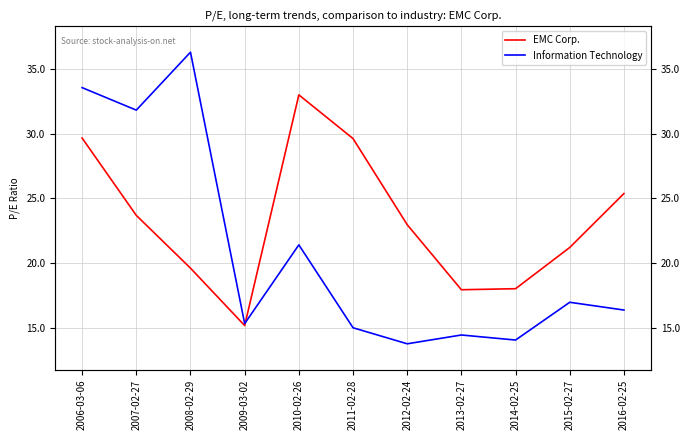

Which series has the largest range (max minus min)?

Information Technology